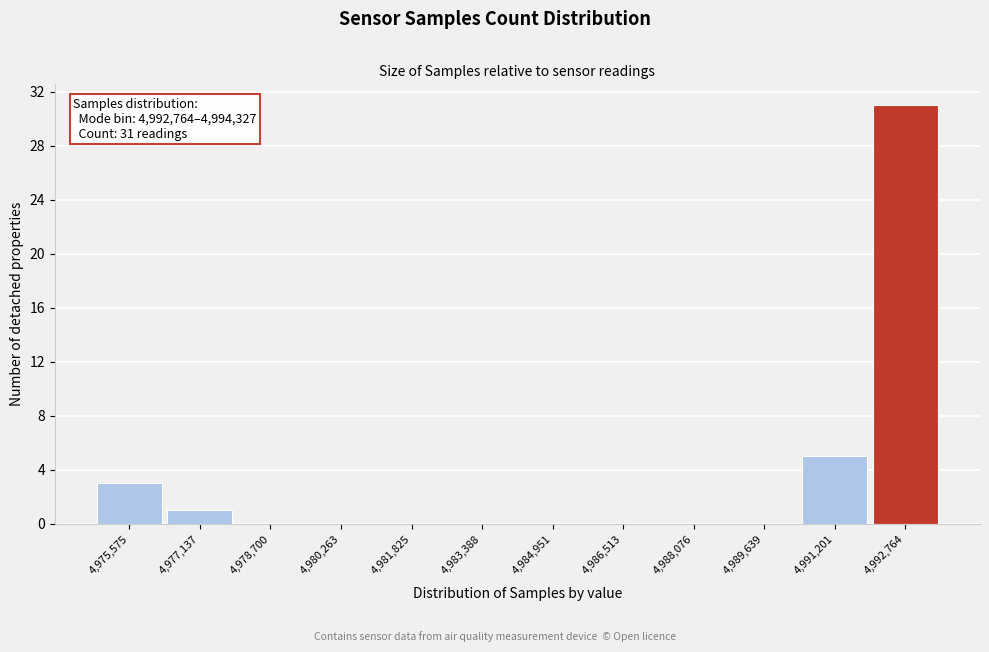

Reading left to right, extract all data points from this chart.

4,975,575=3	4,977,137=1	4,978,700=0	4,980,263=0	4,981,825=0	4,983,388=0	4,984,951=0	4,986,513=0	4,988,076=0	4,989,639=0	4,991,201=5	4,992,764=31